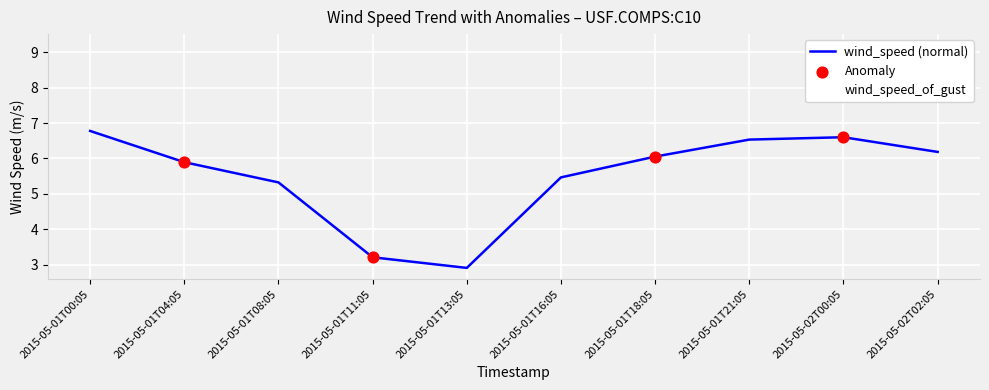

What is the difference between the highest and lowest values at 2015-05-01T04:05?

2.5